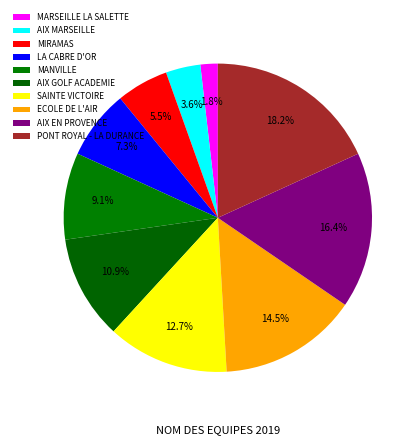

Which slice is the largest?

PONT ROYAL - LA DURANCE